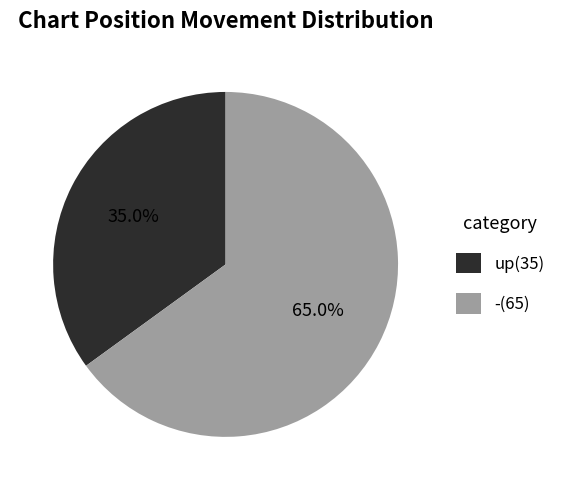

To the nearest percent, what is the difference between the largest and smallest slice percentages?

30%